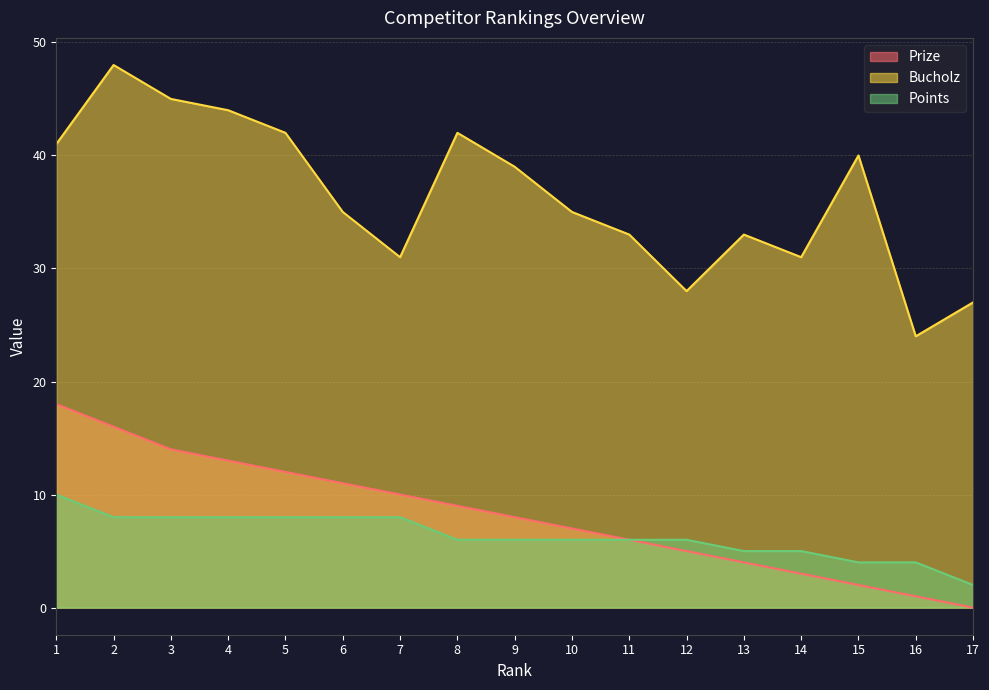

Rank the series at 2 from highest to lowest value.

Bucholz, Prize, Points